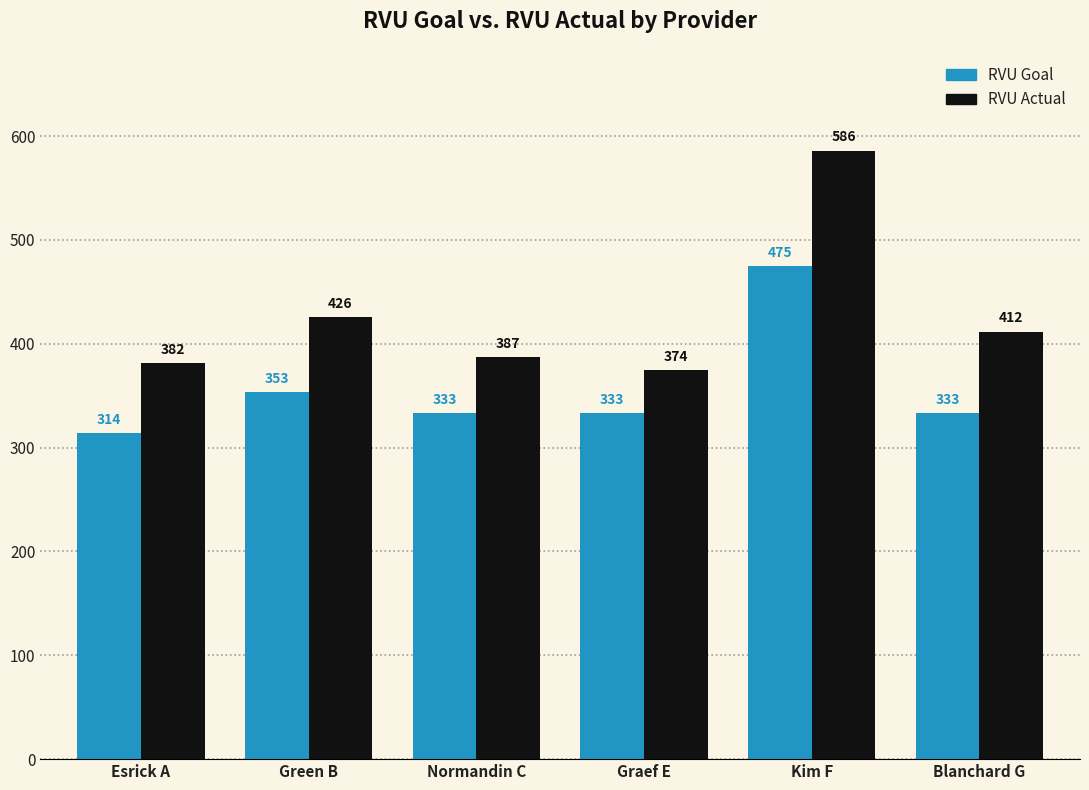

Which category has the lowest value across all series?

Esrick A